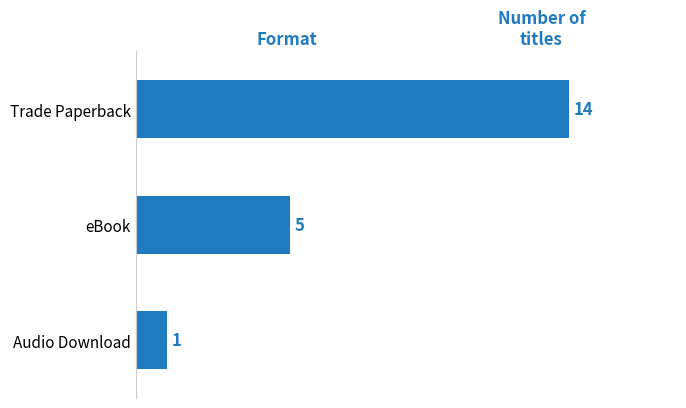

What is the difference between the maximum and second lowest values?

9